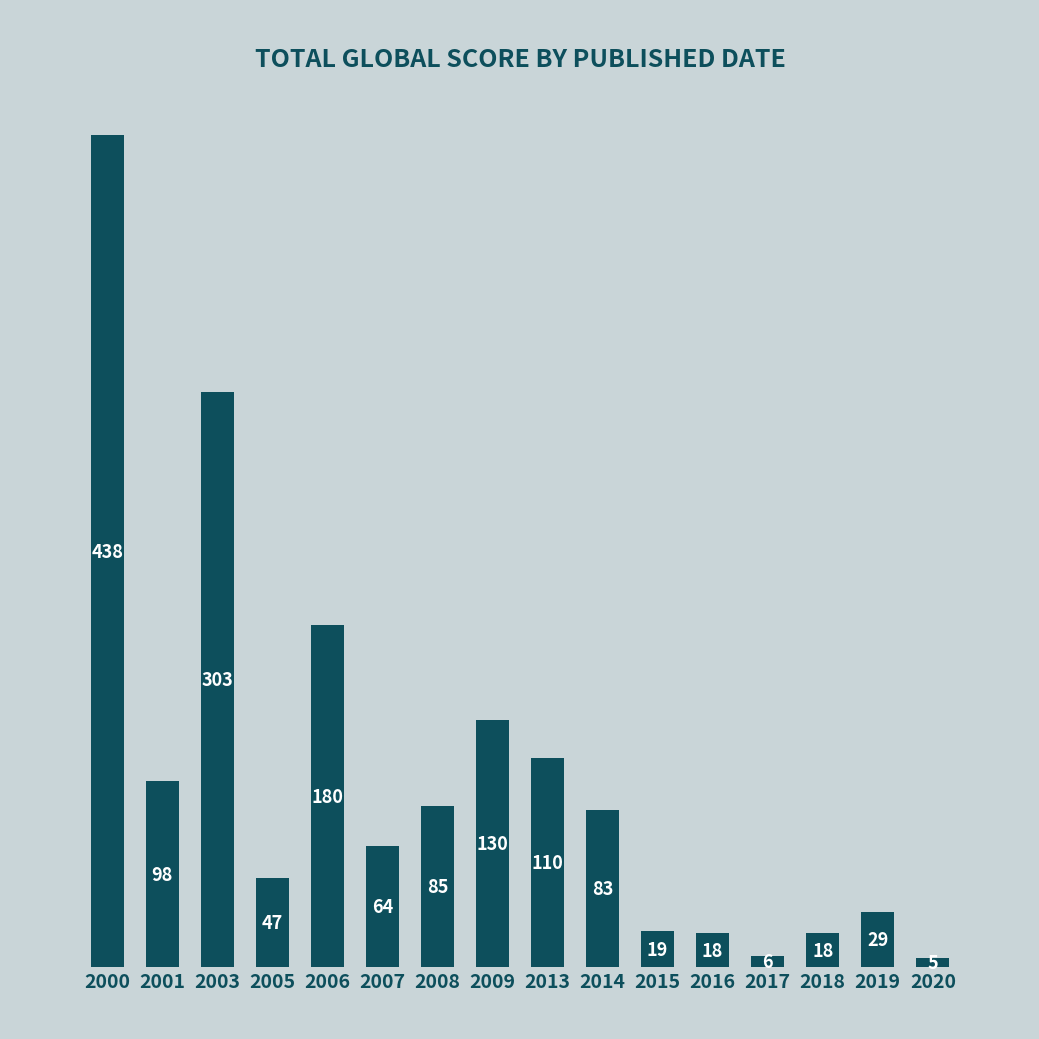

What is the change in value from 2006 to 2014?

-97